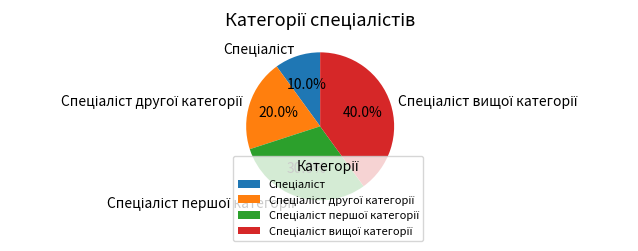

Does any single category account for the majority?

No